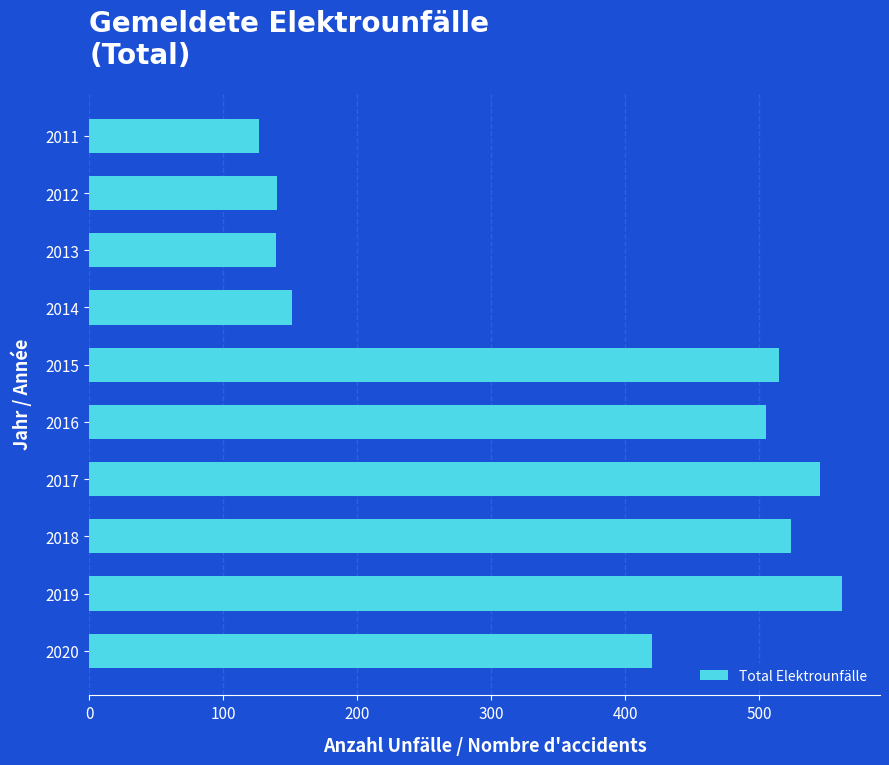

How many series are shown in this chart?

1